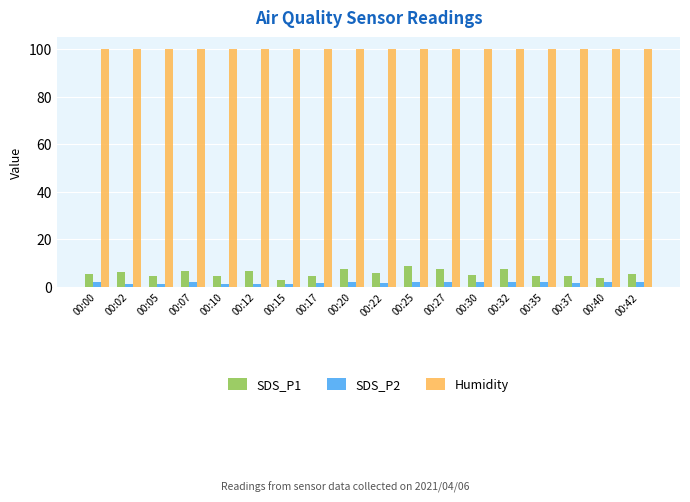

What is the sum of all SDS_P1 values?

103.3